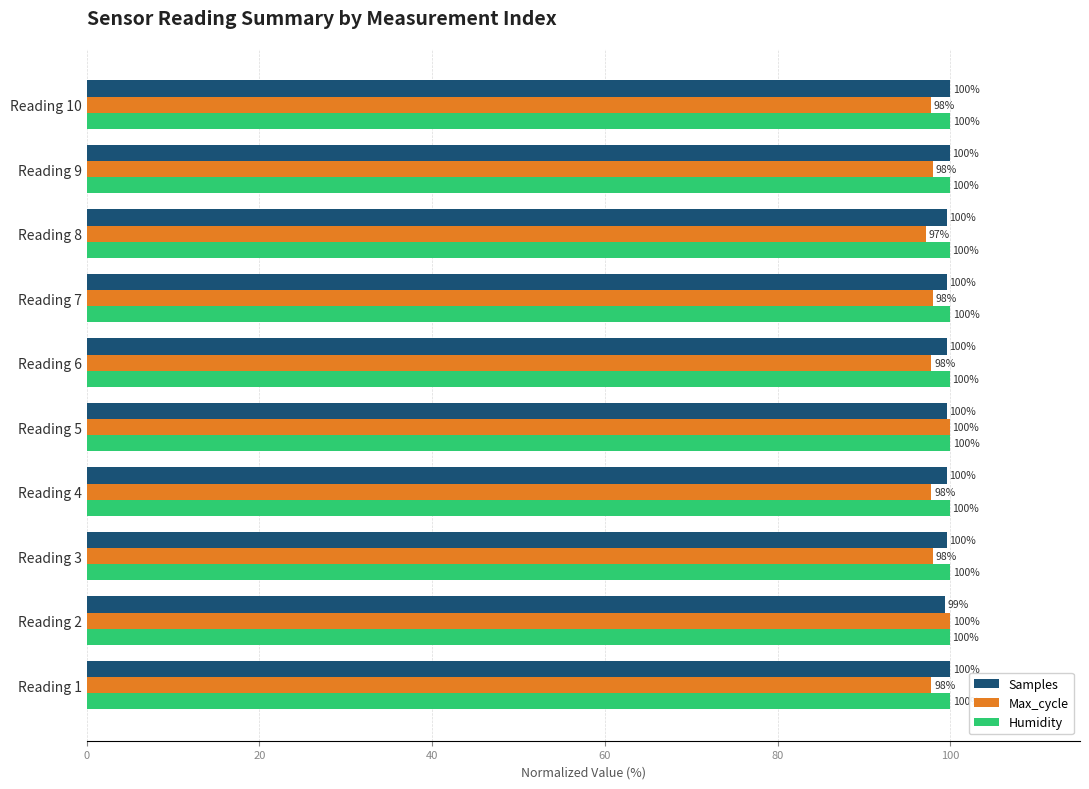

List the series in order of their overall mean, lowest first.

Max_cycle, Samples, Humidity